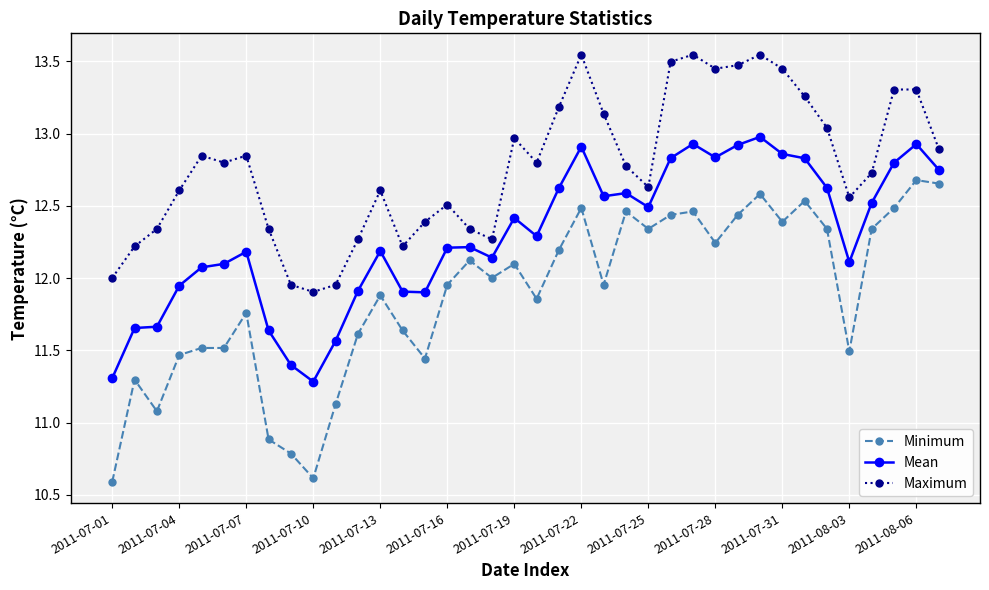

Which series has the largest total across all categories?

Maximum